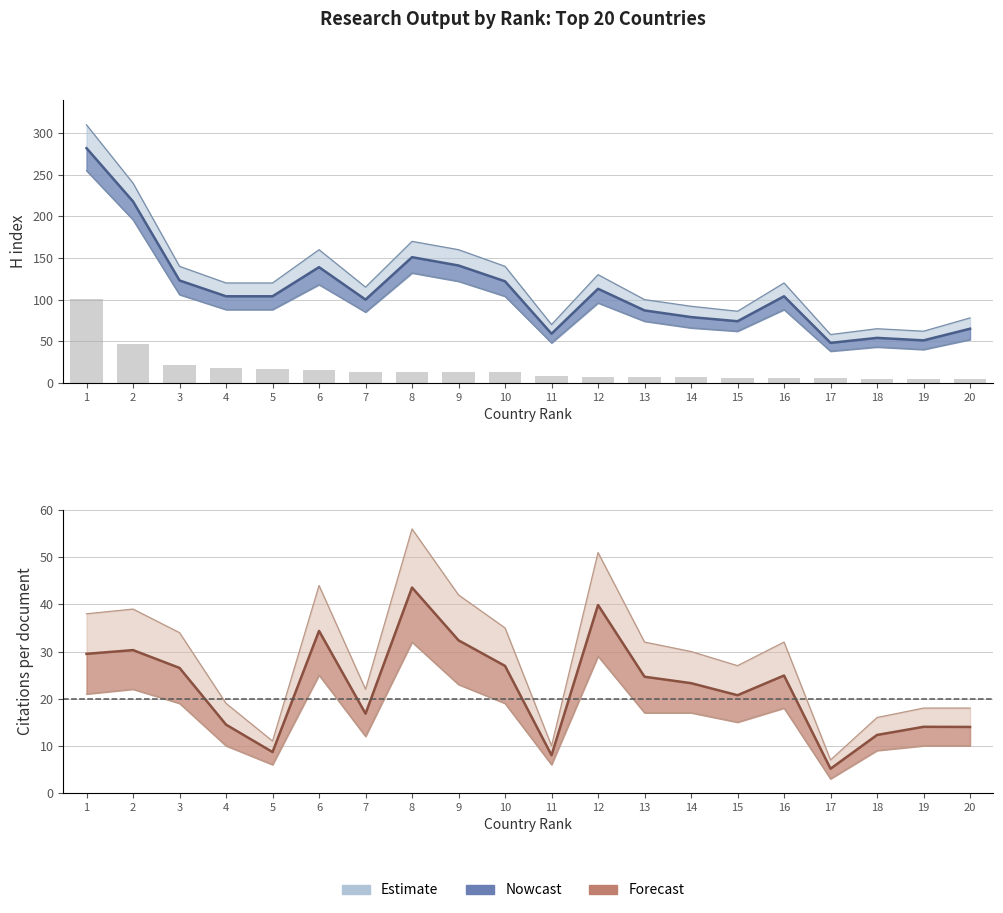

Reading left to right, extract all data points from this chart.

100.8	46.2	21.0	17.7	17.0	15.9	13.5	13.0	12.8	12.8	8.2	6.6	6.6	6.4	5.9	5.7	5.3	5.1	4.8	4.3